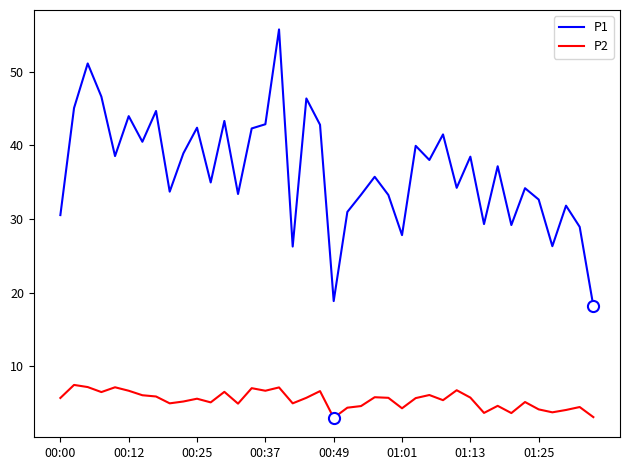

Which series has the largest range (max minus min)?

P1